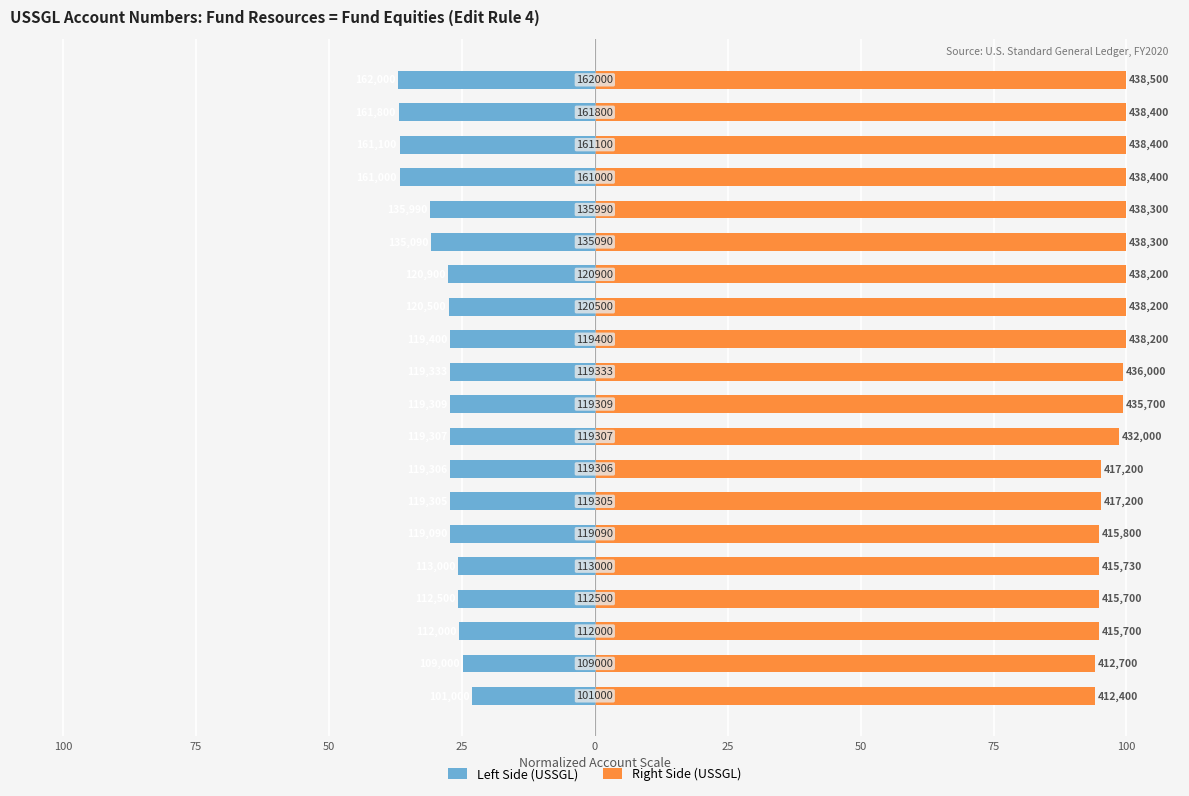

Which series changed the most between 0 and 25?

Left Side (USSGL)